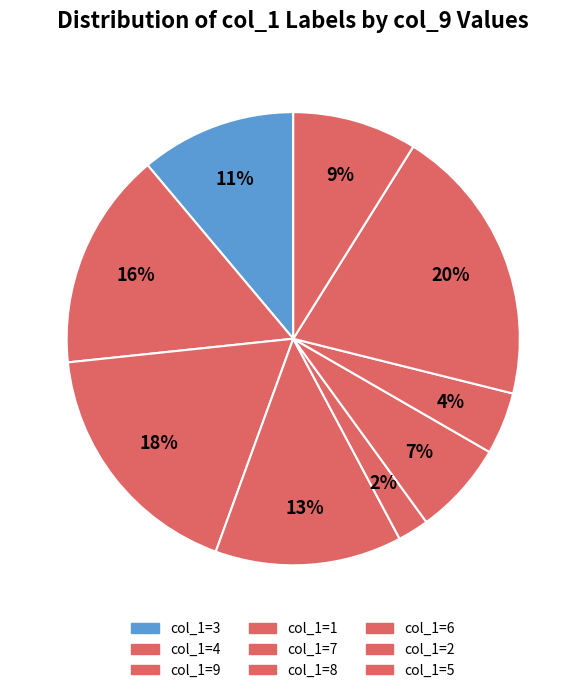

Count the number of slices in the pie.

9